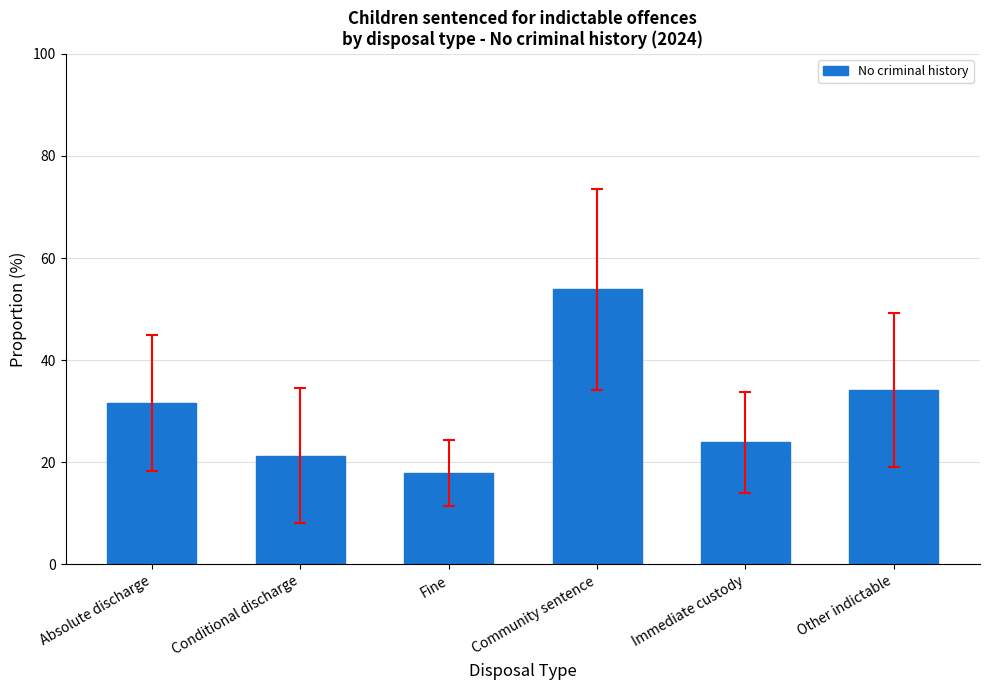

The value at Fine is 31.6. True or false?

False